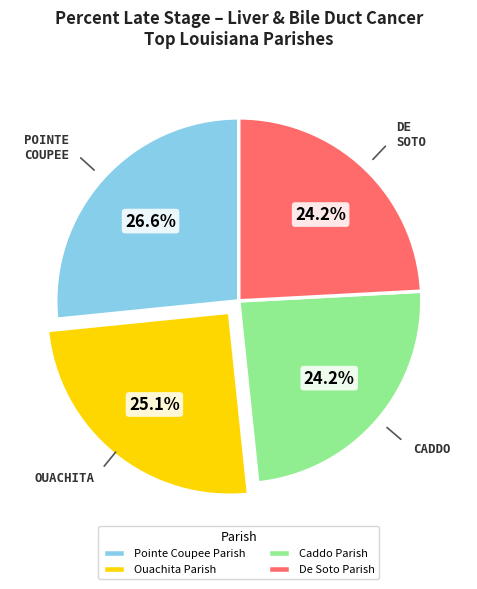

Between De Soto Parish and Ouachita Parish, which is larger?

Ouachita Parish